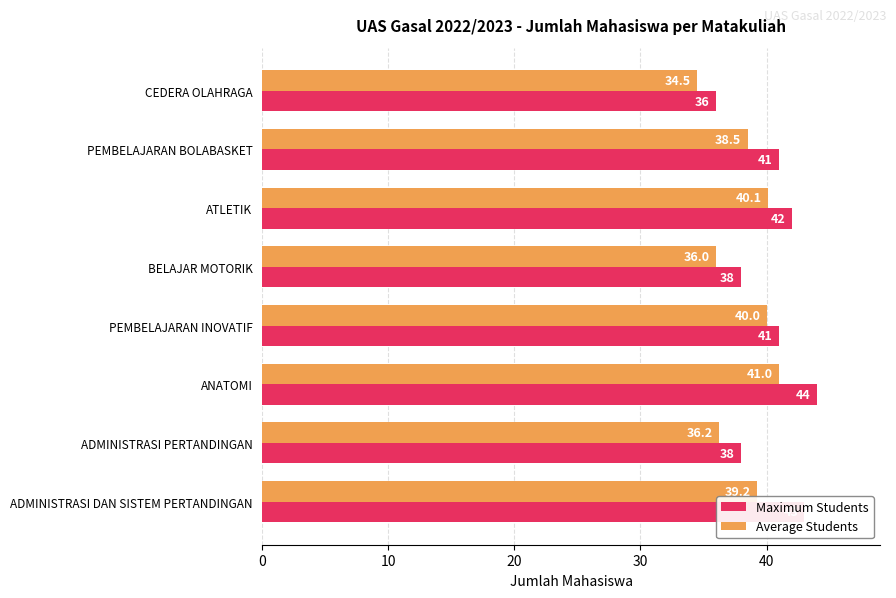

Is it true that Average Students equals 40.0 at PEMBELAJARAN INOVATIF?

True